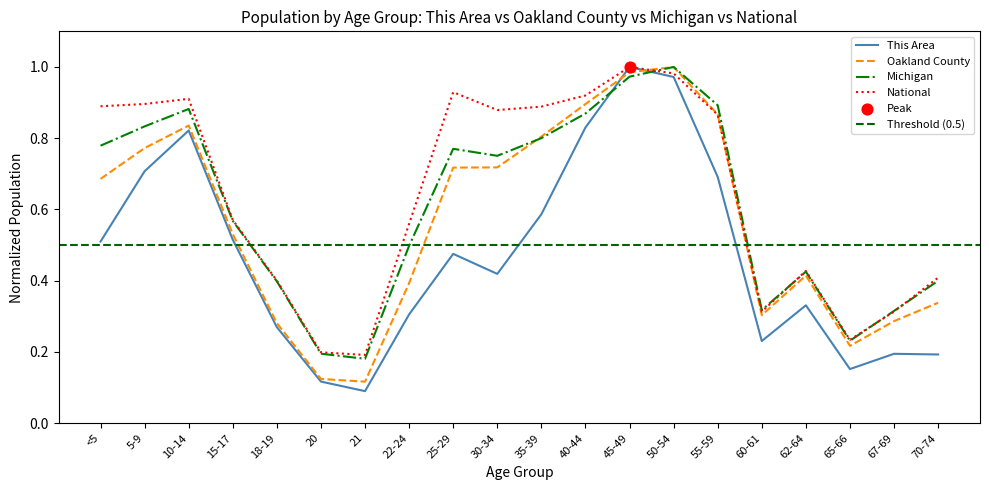

What are all the series names shown in the legend?

This Area, Oakland County, Michigan, National